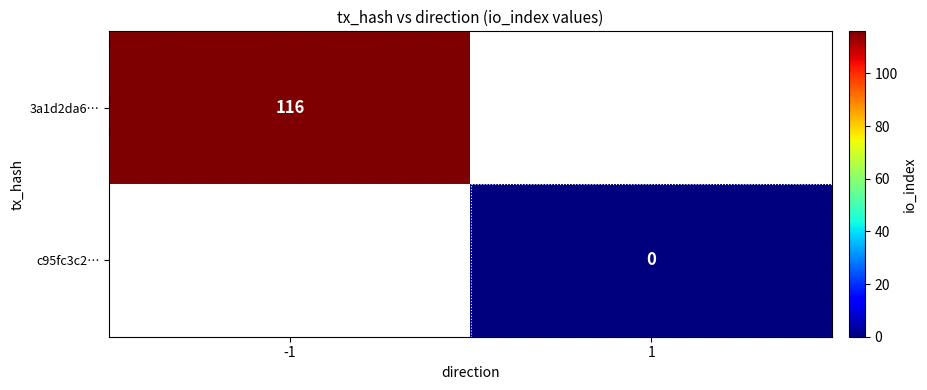

What is the maximum value shown in the chart?

116.0